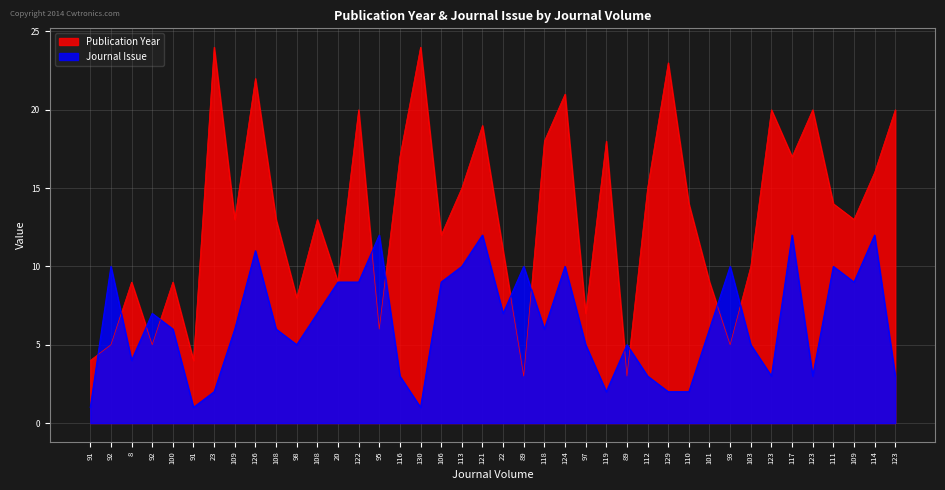

How many data points does each series have?

40